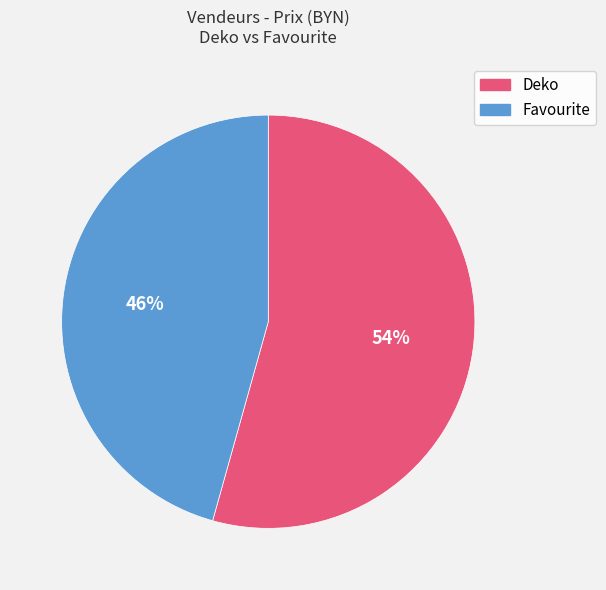

True or false: Deko accounts for 42% of the total.

False